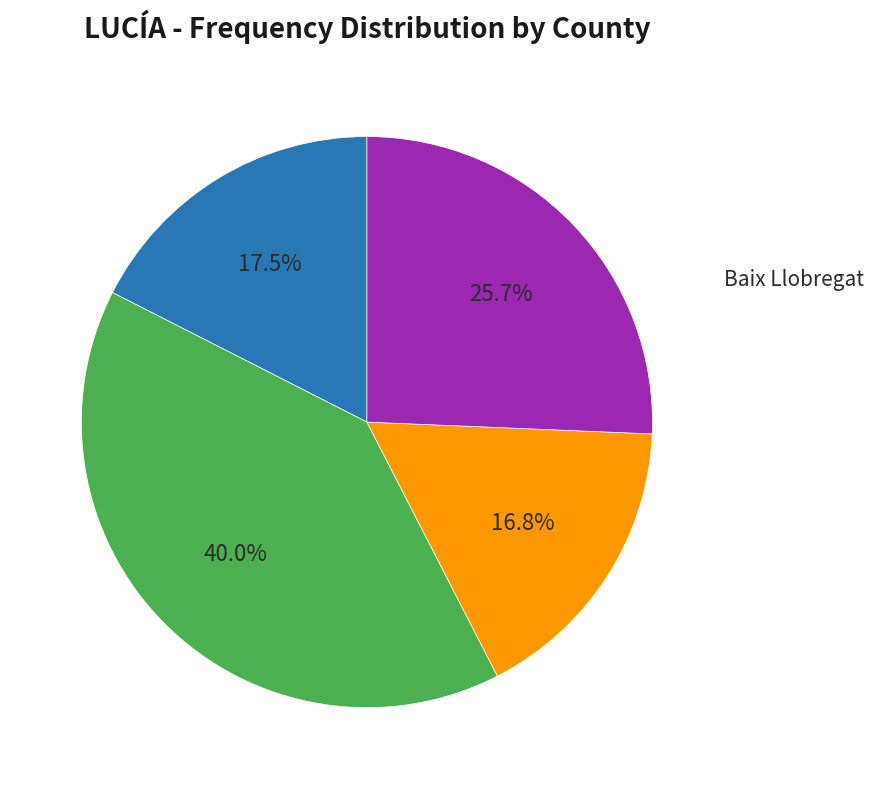

Is there any slice that represents more than half of the pie?

No